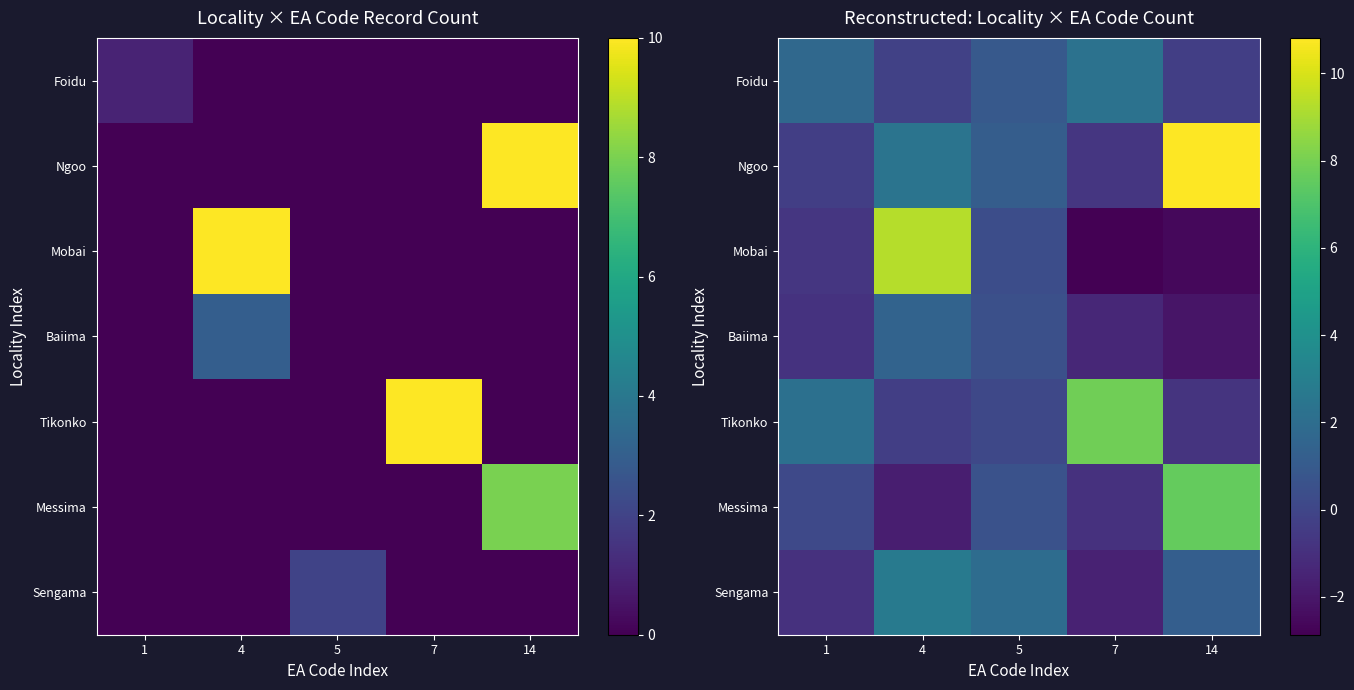

How many values in Mobai are below zero?

3